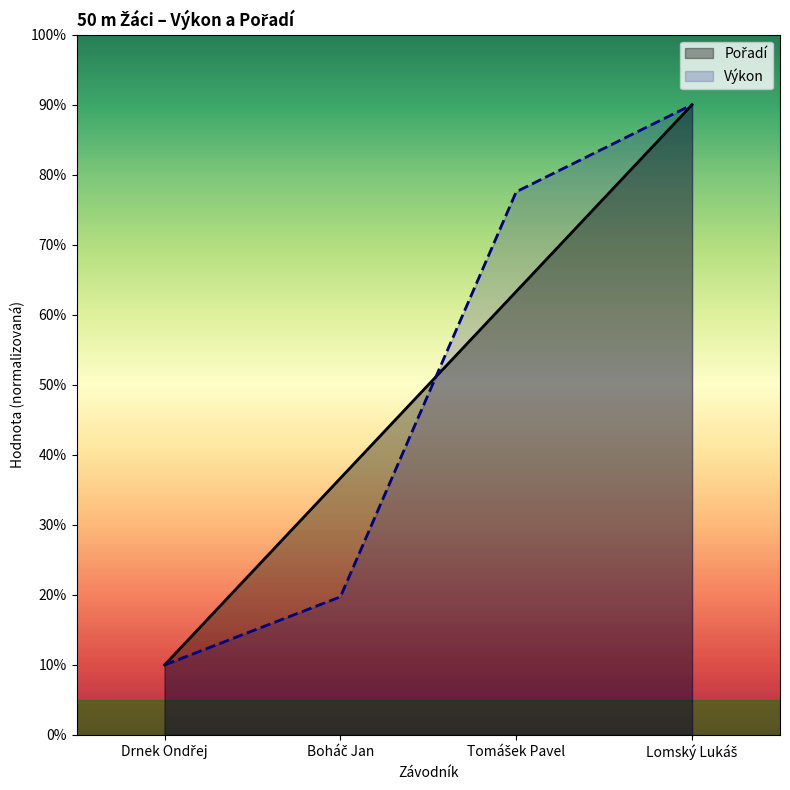

At which label does Pořadí first exceed 6?

Tomášek Pavel